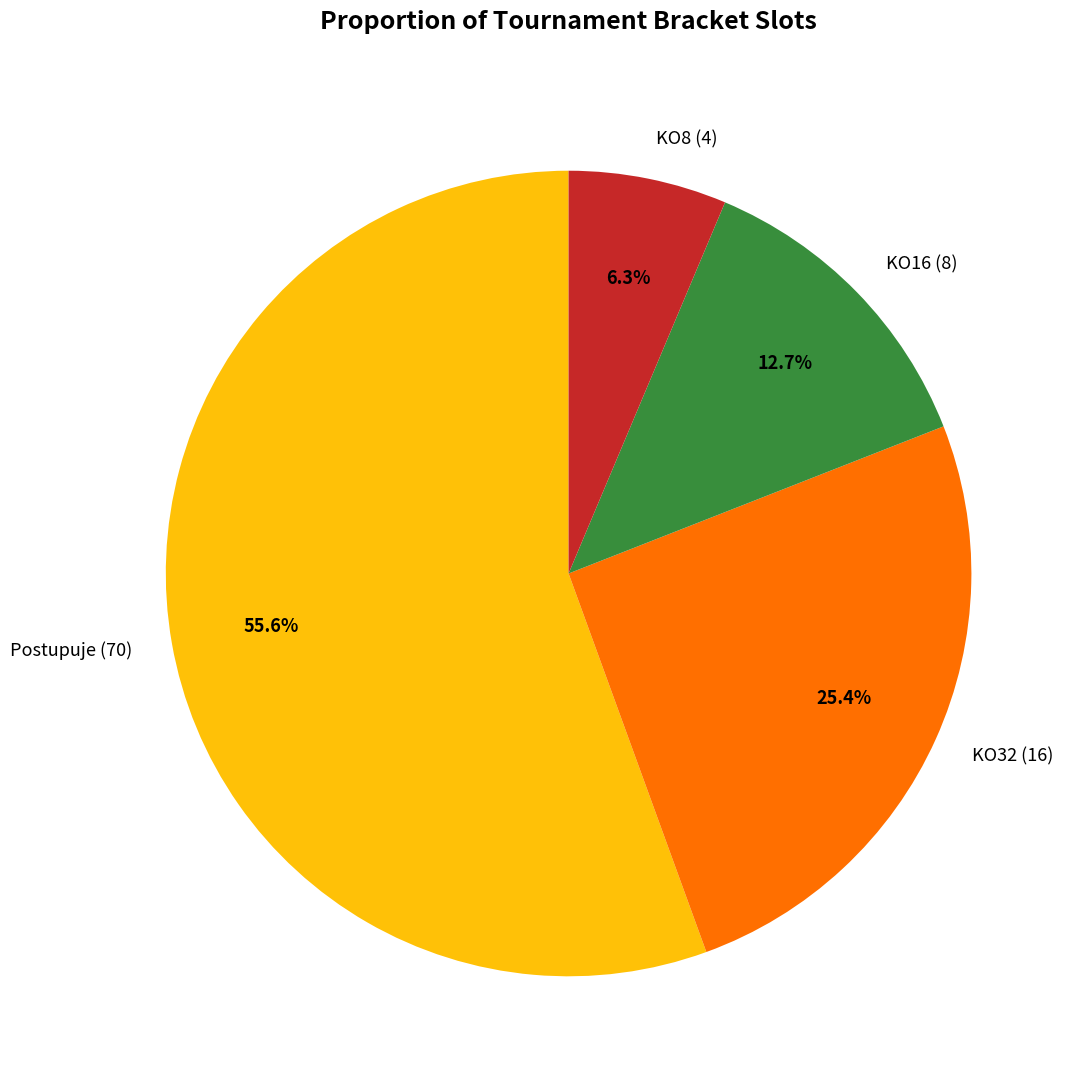

What percentage is NOT represented by KO8 (4)?

93.7%